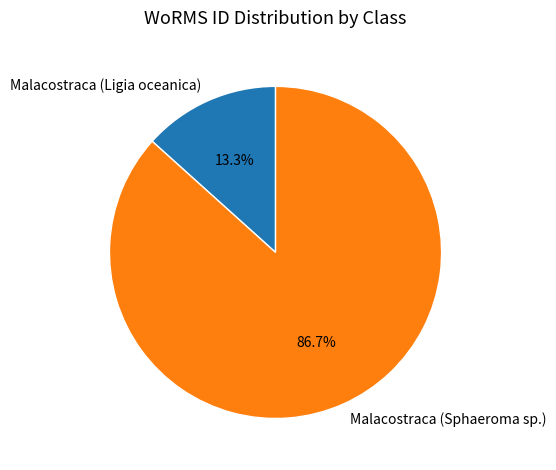

What is the majority slice?

Malacostraca (Sphaeroma sp.)